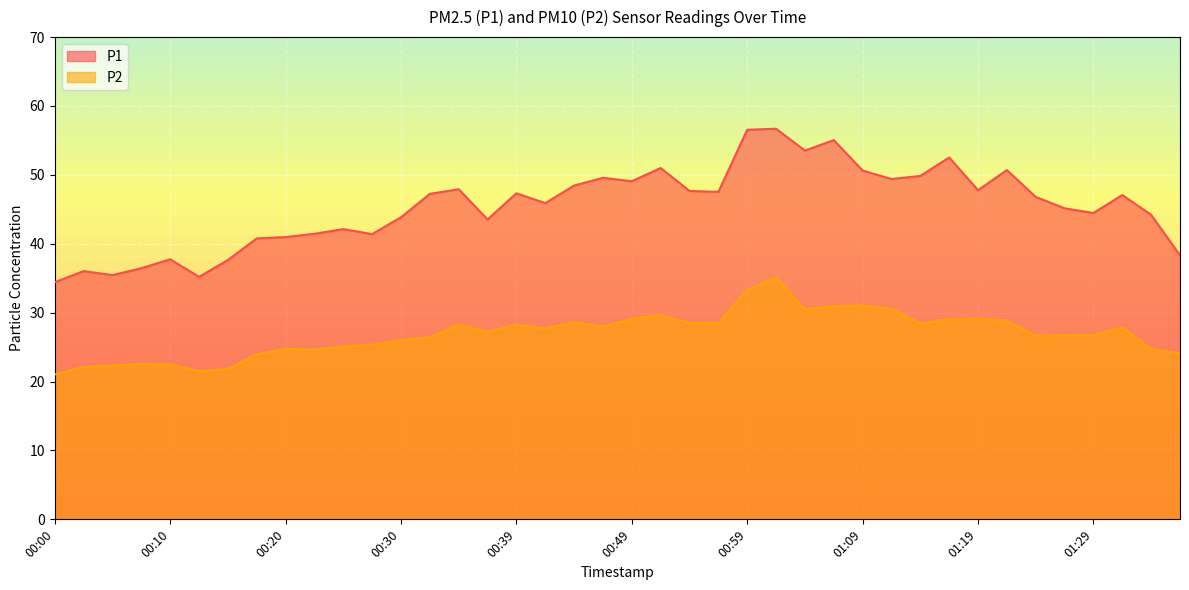

Where is the first local minimum for P1?

00:05